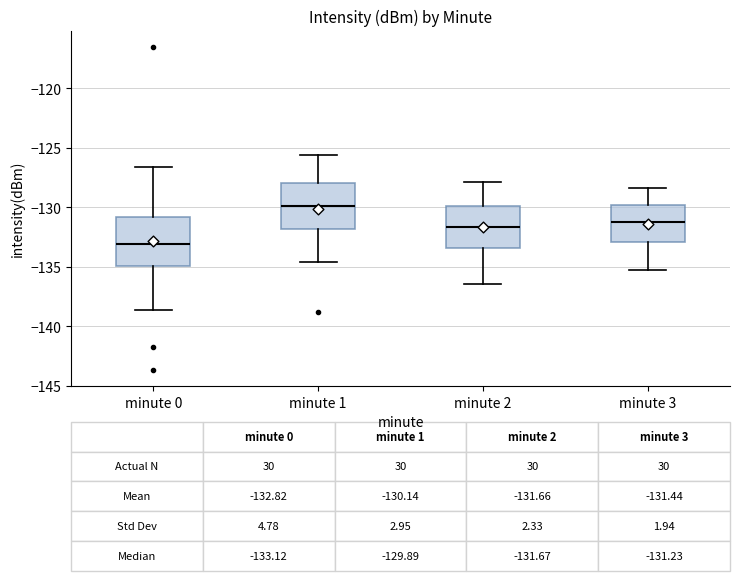

Which box has the lowest median line?

minute 0